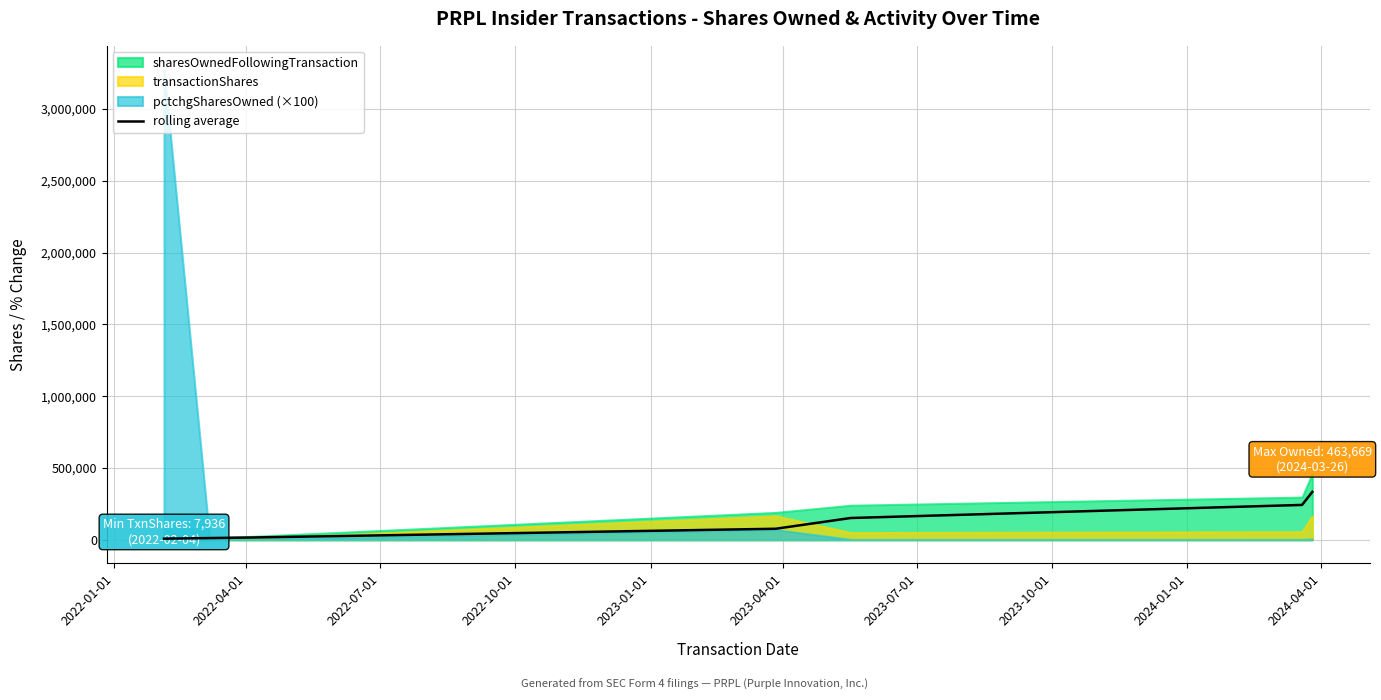

What is the highest value of the rolling average series?

333715.0